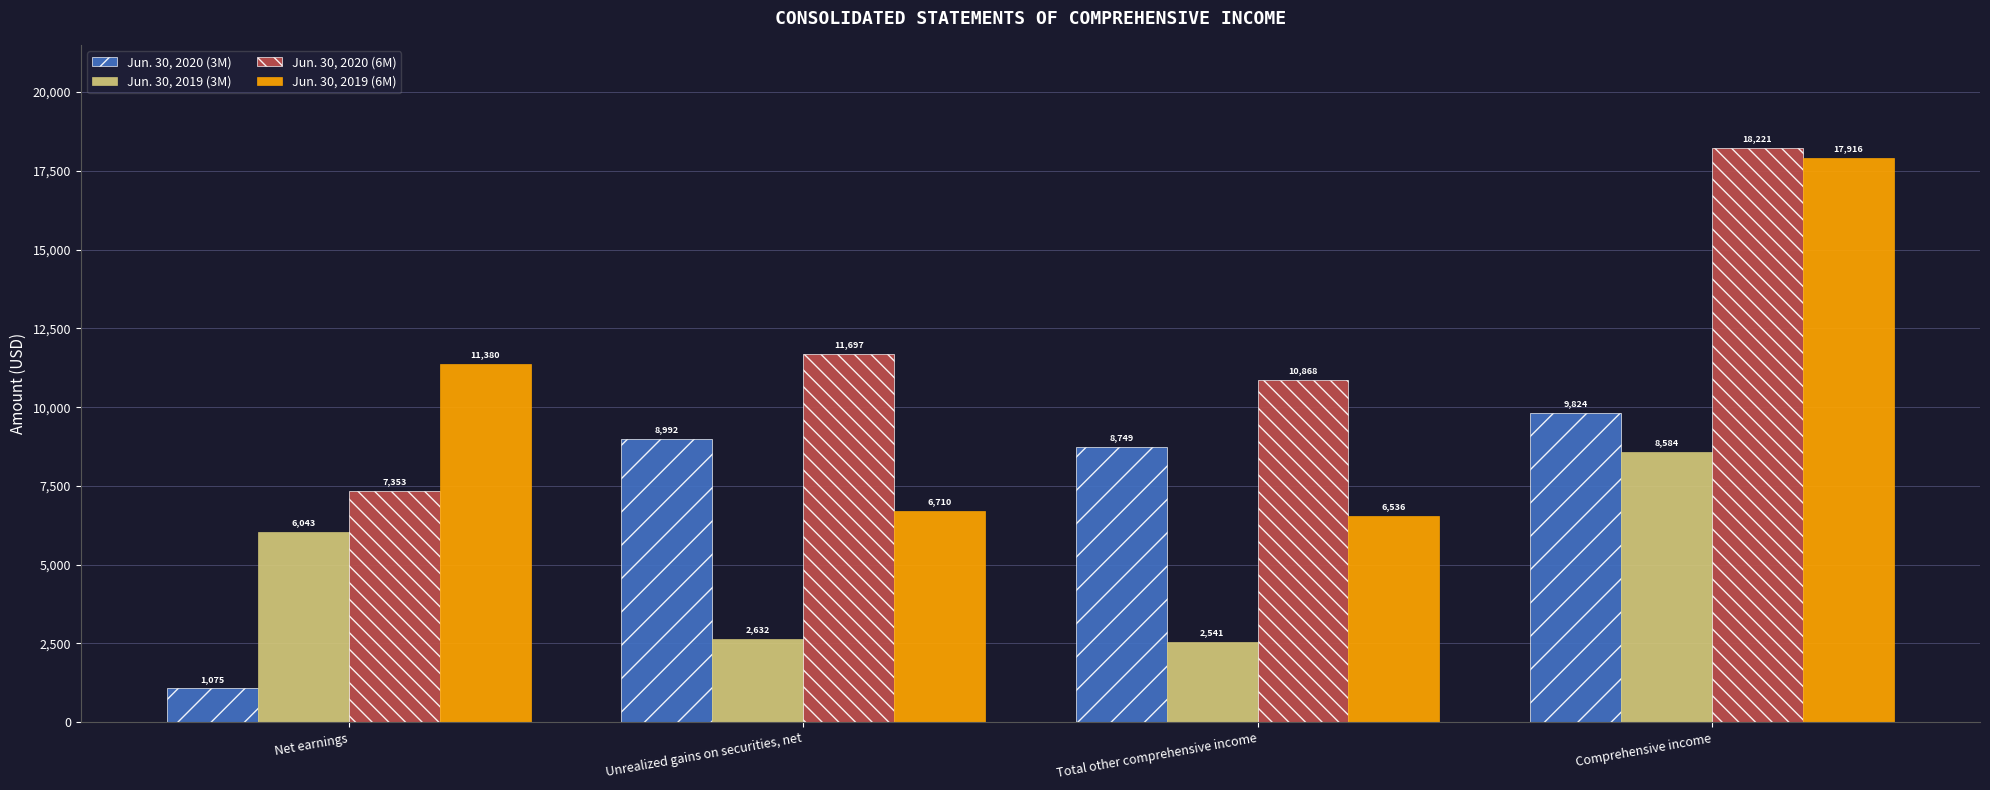

What is the difference between the maximum and minimum values in the Jun. 30, 2020 (6M) series?

10868